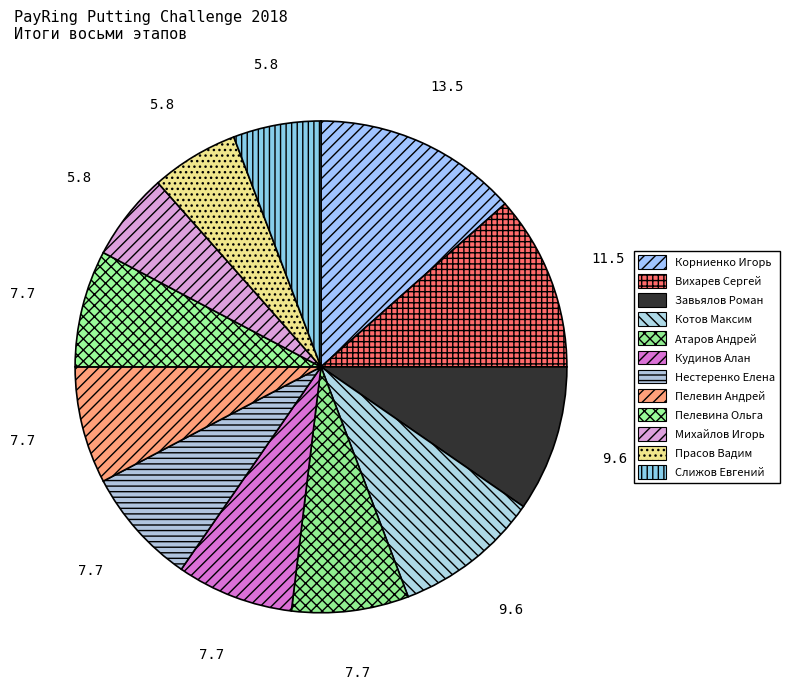

To the nearest percent, what portion does Пелевин Андрей represent?

8%